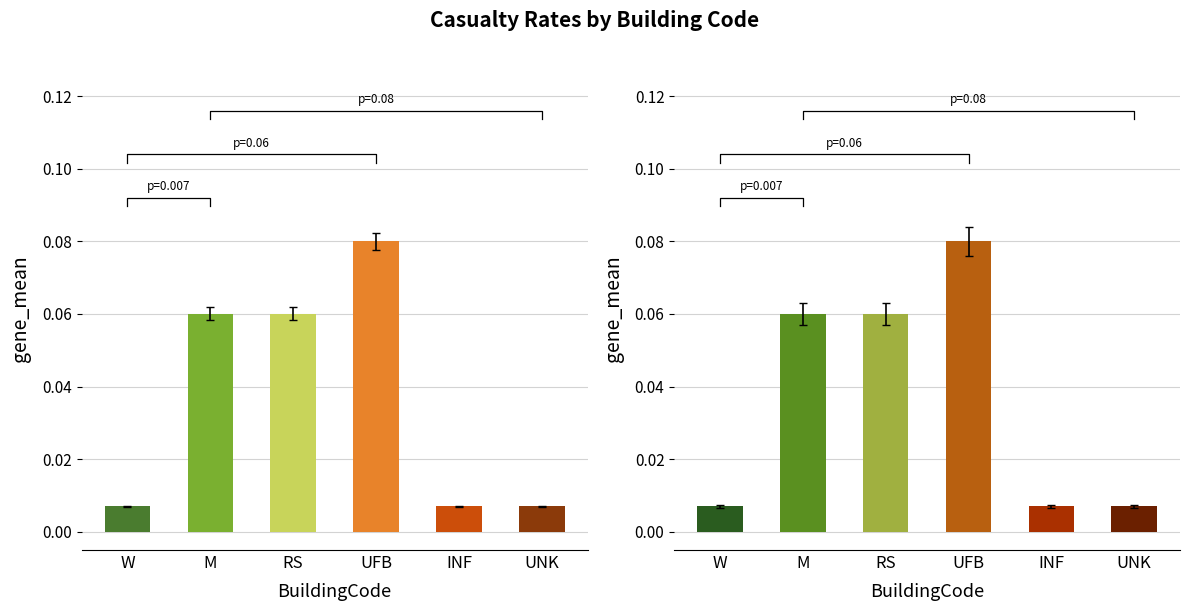

Is it true that CasualtyDay equals 0.0 at RS?

False